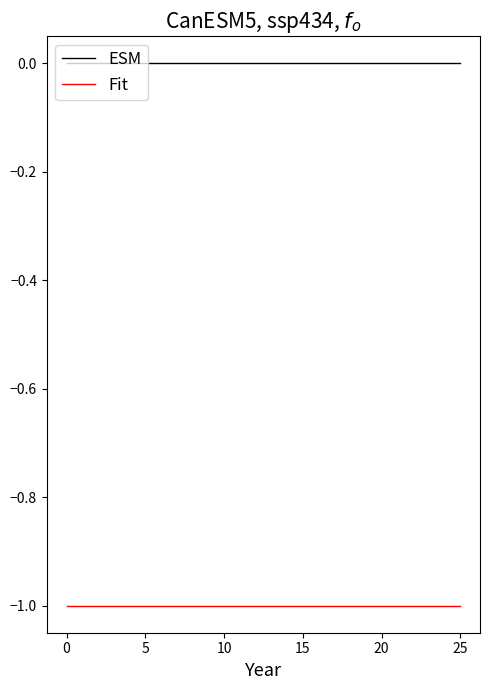

True or false: Fit and ESM intersect in this chart.

False